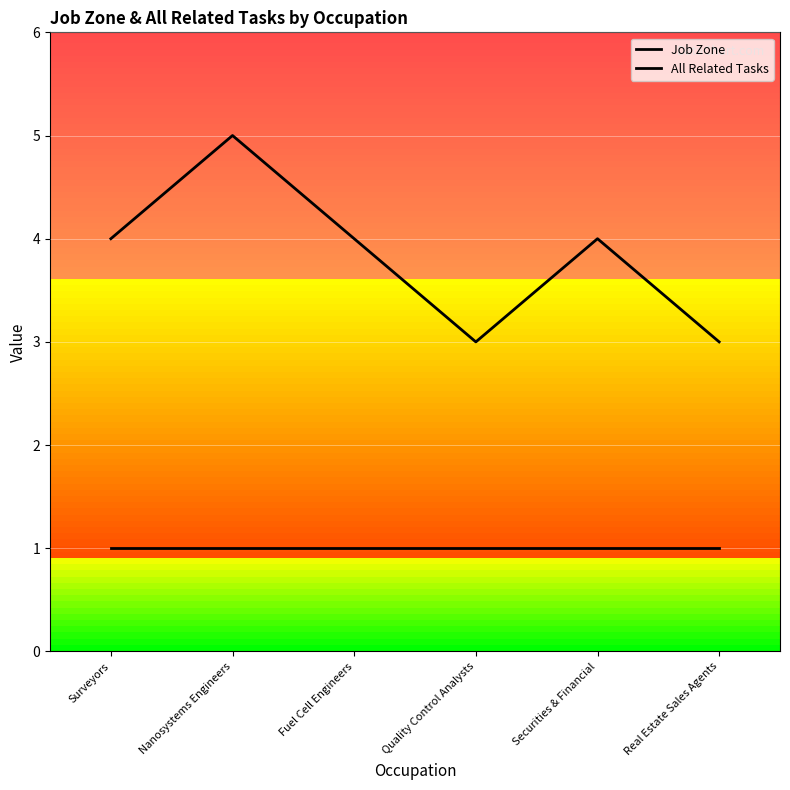

Count the number of categories in the chart.

6